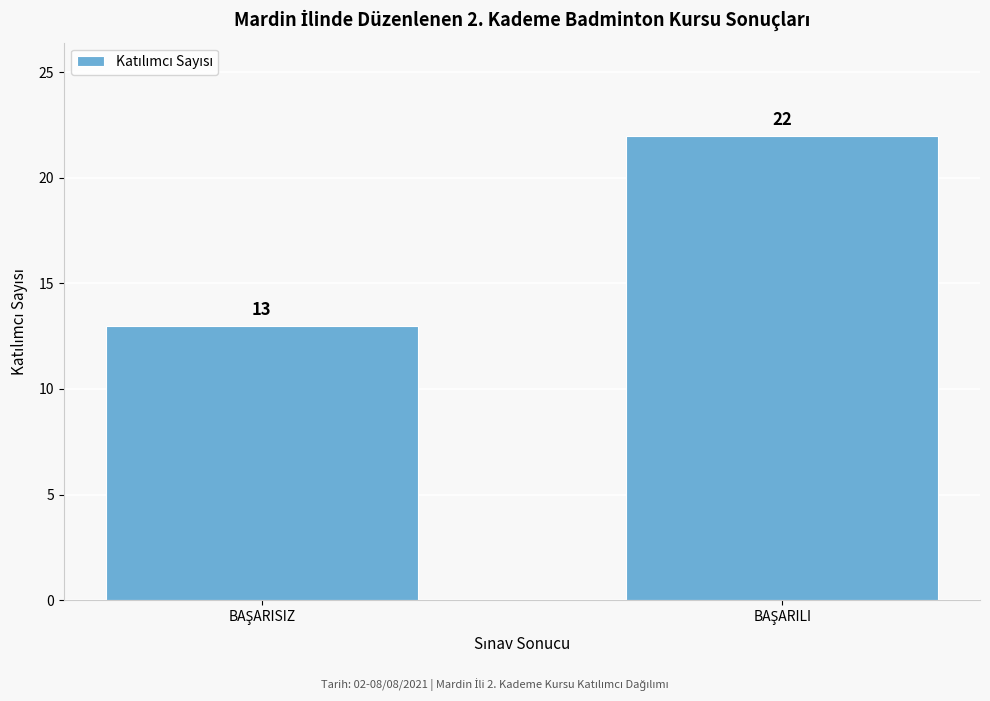

Reading left to right, what are all the values shown in this chart?

13	22